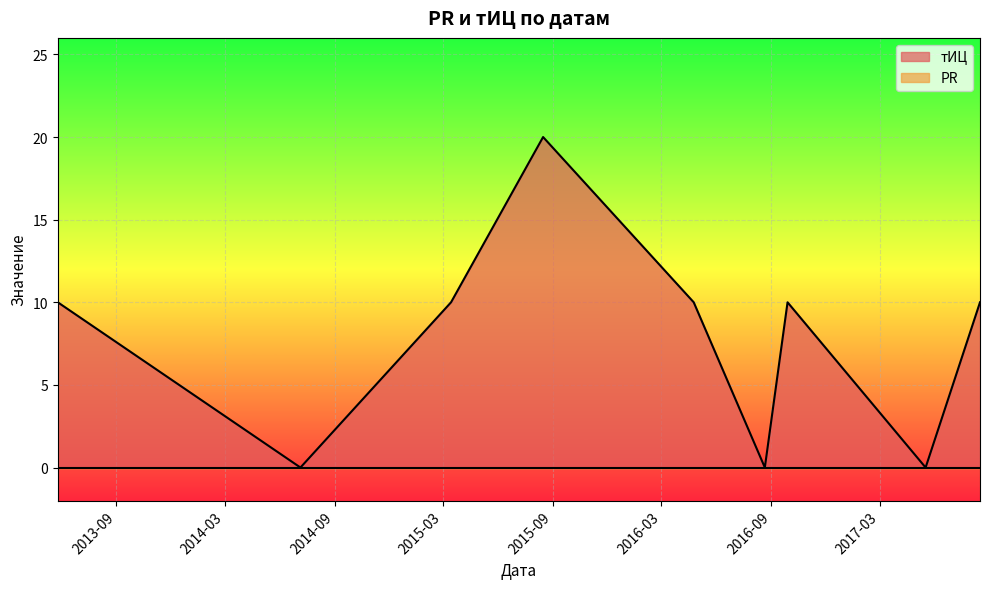

What is the difference between the maximum and second lowest values?

20